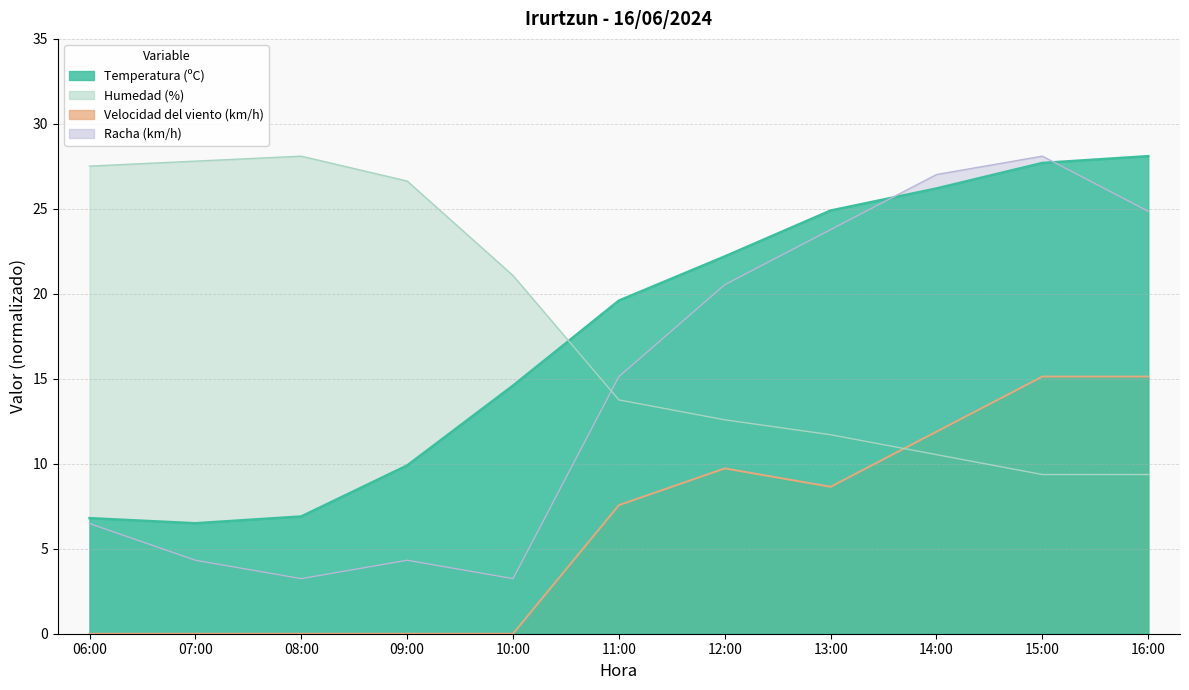

Reading left to right, list all the values displayed in this chart.

Temperatura (ºC): 6.8	6.5	6.9	9.9	14.6	19.6	22.2	24.9	26.2	27.7	28.1
Humedad (%): 27.5	27.8	28.1	26.6	21.1	13.8	12.6	11.7	10.5	9.4	9.4
Velocidad del viento (km/h): 0.0	0.0	0.0	0.0	0.0	7.6	9.7	8.6	11.9	15.1	15.1
Racha (km/h): 6.5	4.3	3.2	4.3	3.2	15.1	20.5	23.8	27.0	28.1	24.9